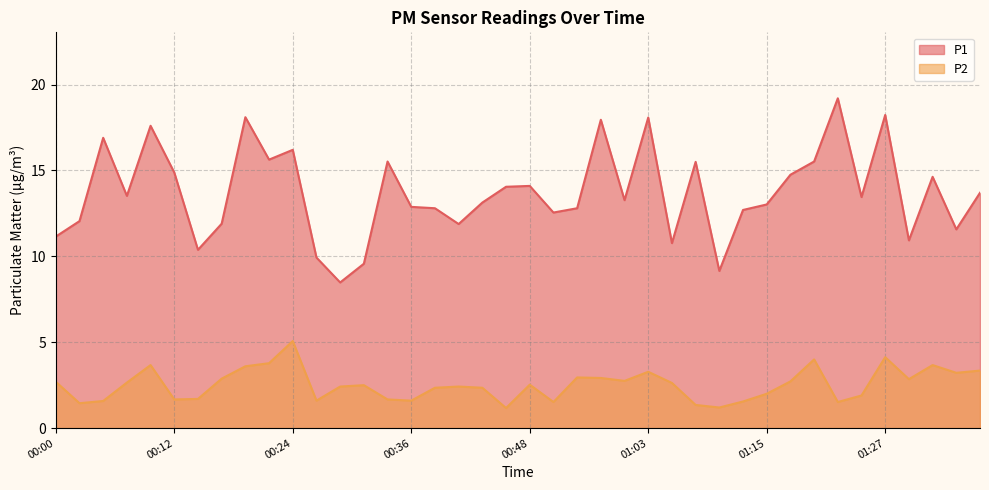

Which has a higher value, 00:58 or 00:00?

00:58